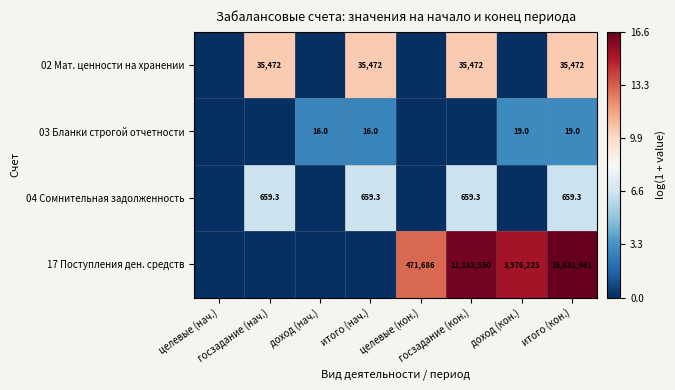

Rank the series by their average value, from lowest to highest.

03 Бланки строгой отчетности, 04 Сомнительная задолженность, 02 Мат. ценности на хранении, 17 Поступления ден. средств